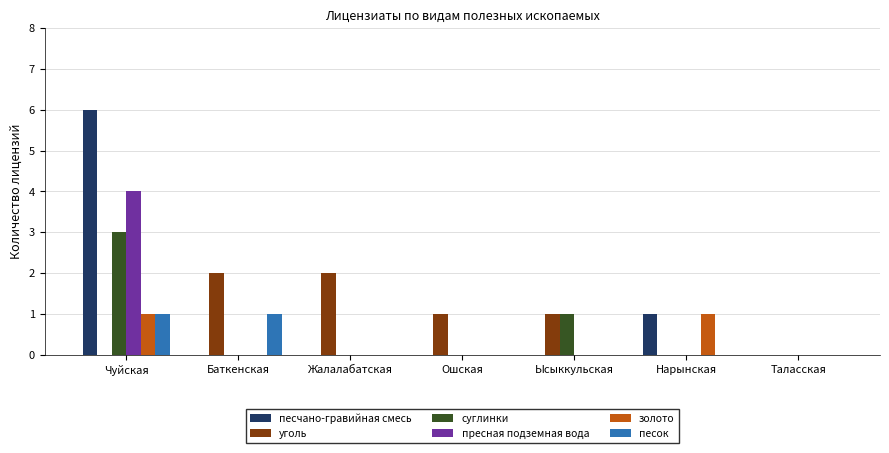

What is the sum of the пресная подземная вода values at Чуйская and Ошская?

4